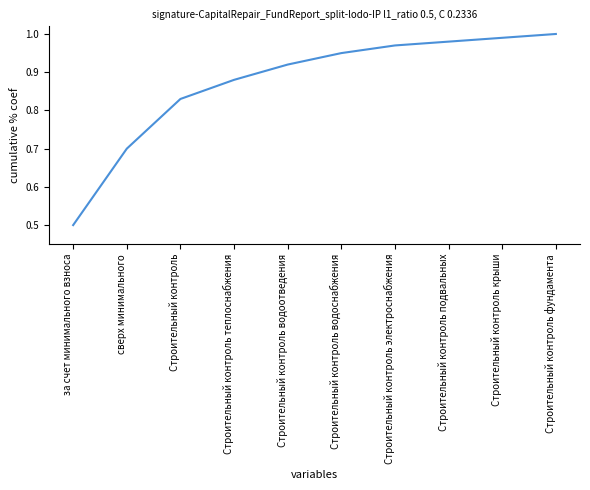

The chart shows a value of 0.6 at Строительный контроль теплоснабжения. True or false?

False